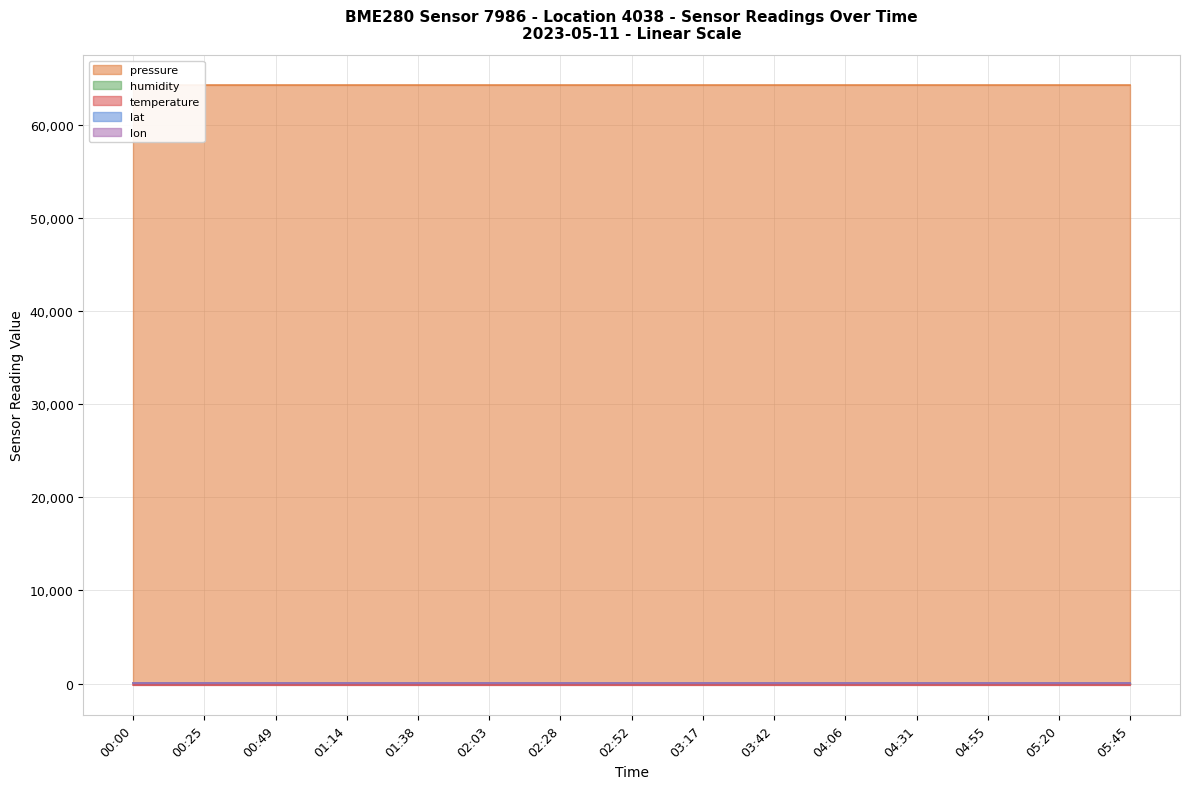

What is the total value across all series at 03:42?

64296.1